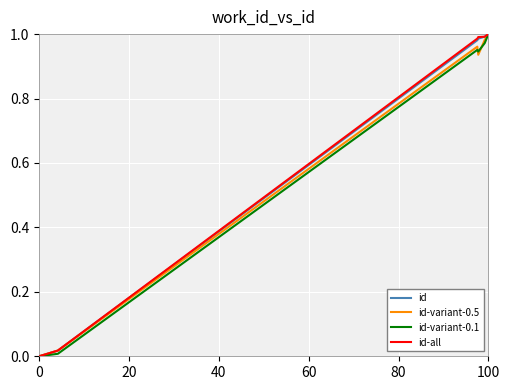

True or false: id-all has a value of 0.0 at 0.

True